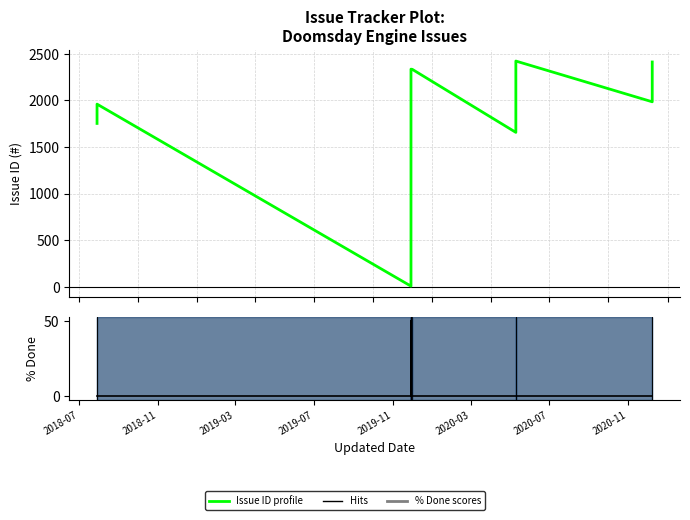

What is the sum of all % Done values?

70